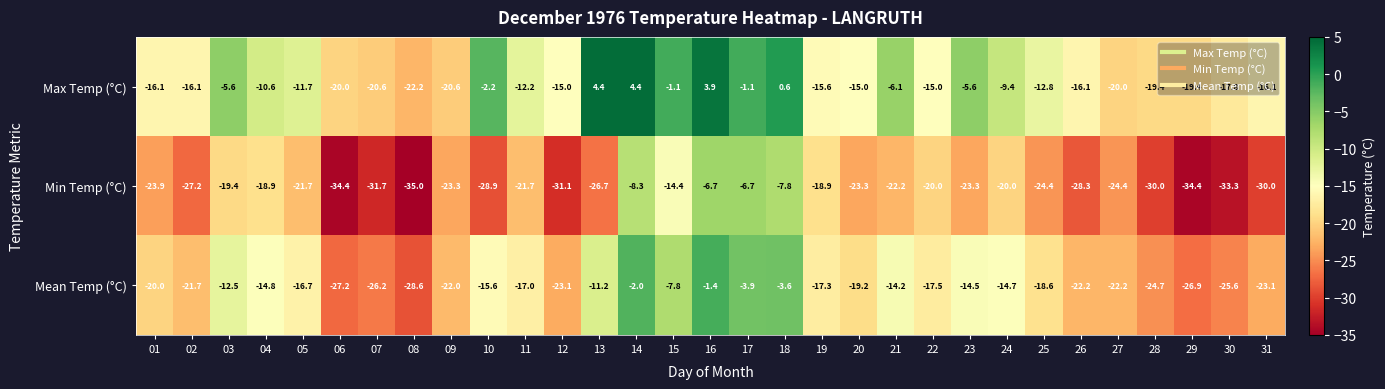

At 16, list the series in order from smallest to largest.

Min Temp (°C), Mean Temp (°C), Max Temp (°C)